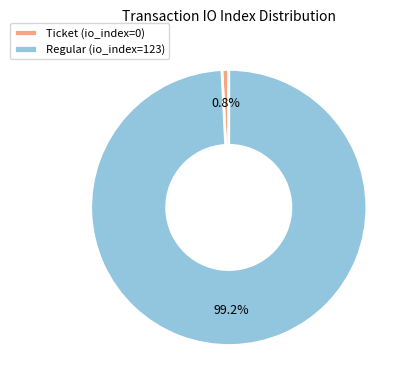

To the nearest percent, what is the difference between the Regular (io_index=123) and Ticket (io_index=0) slice percentages?

98%